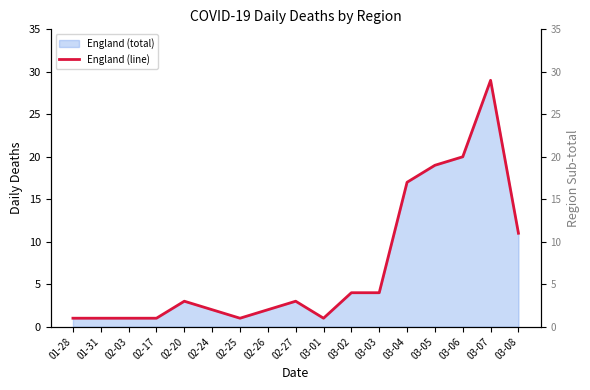

At which label does the data first exceed 3?

03-02